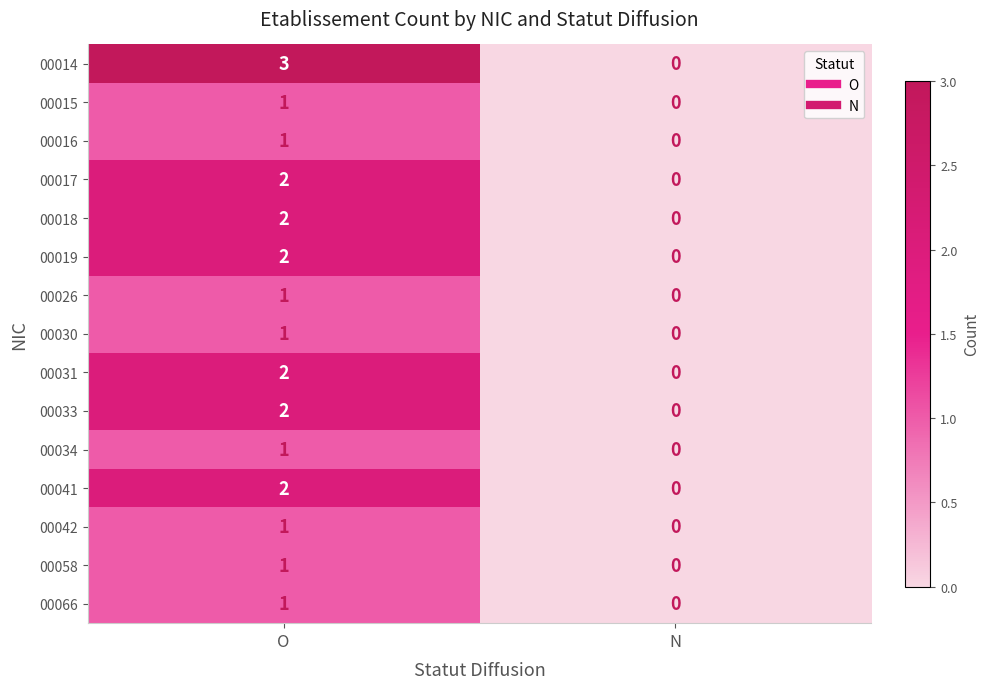

Reading left to right, list all the values displayed in this chart.

00014: 3	0
00015: 1	0
00016: 1	0
00017: 2	0
00018: 2	0
00019: 2	0
00026: 1	0
00030: 1	0
00031: 2	0
00033: 2	0
00034: 1	0
00041: 2	0
00042: 1	0
00058: 1	0
00066: 1	0